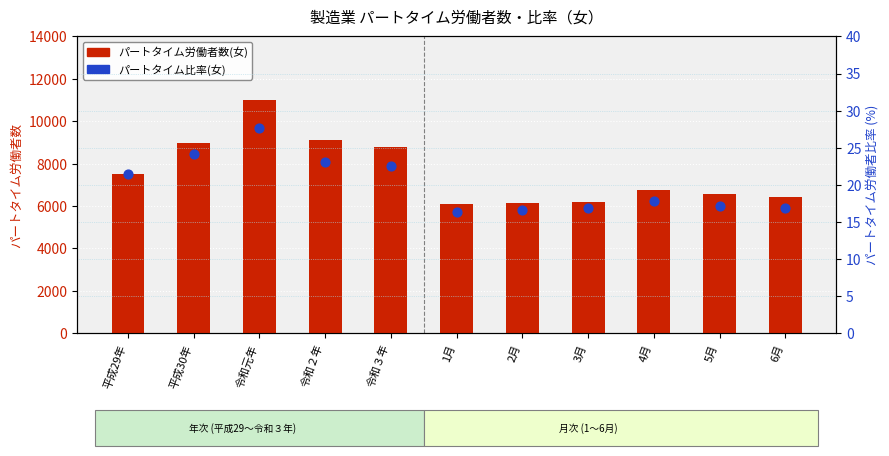

Which series has the largest Y range (max minus min)?

パートタイム労働者数(女)